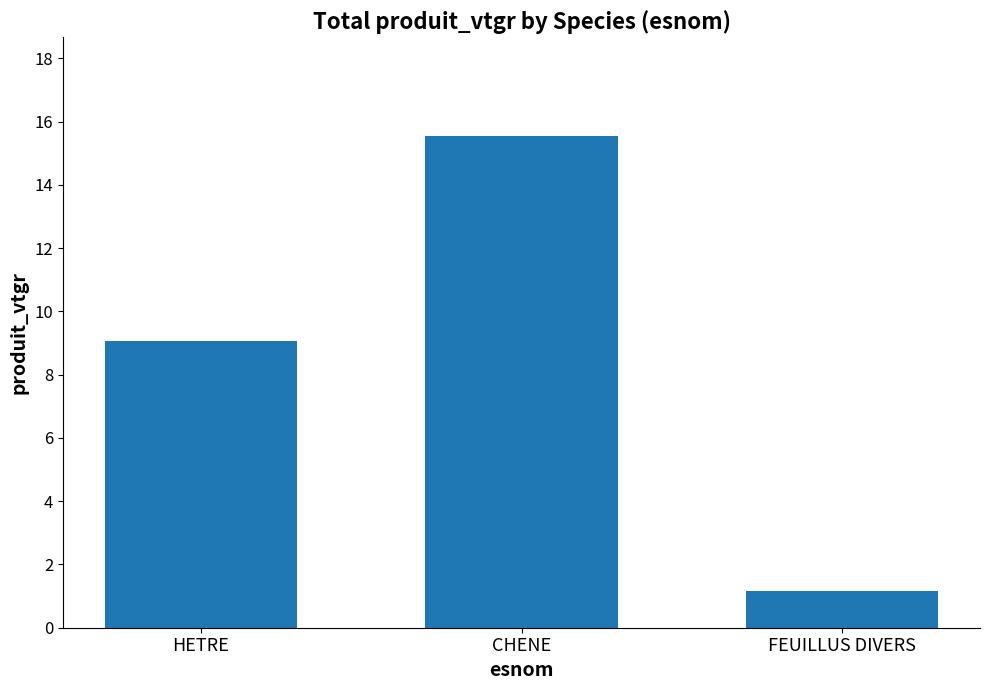

Is it true that the value at CHENE is 15.6?

True